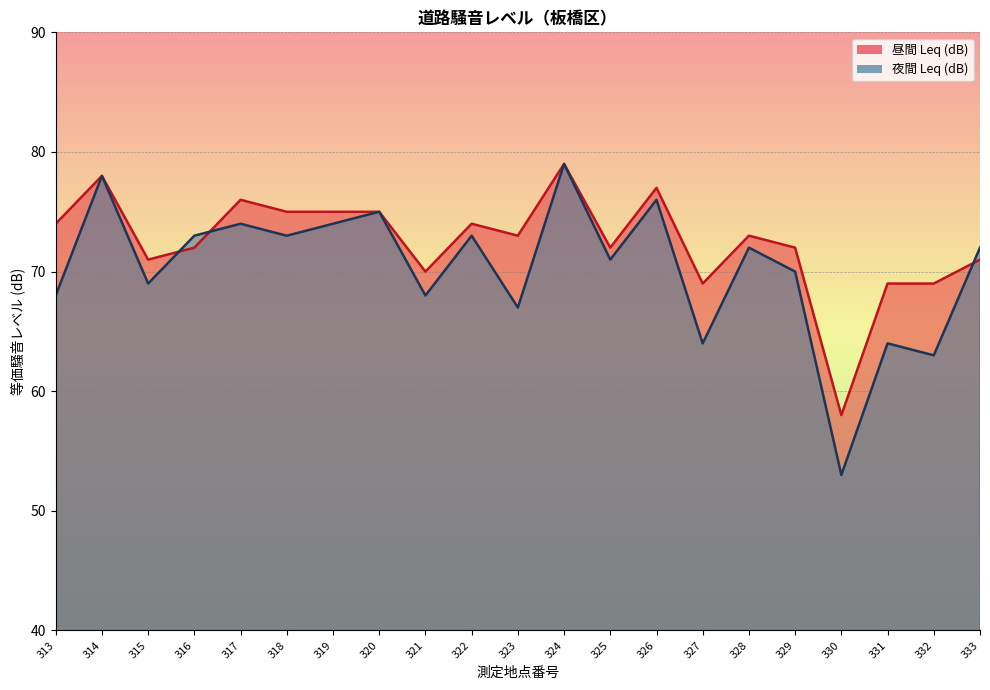

True or false: 昼間 Leq (dB) and 夜間 Leq (dB) cross at least once.

True